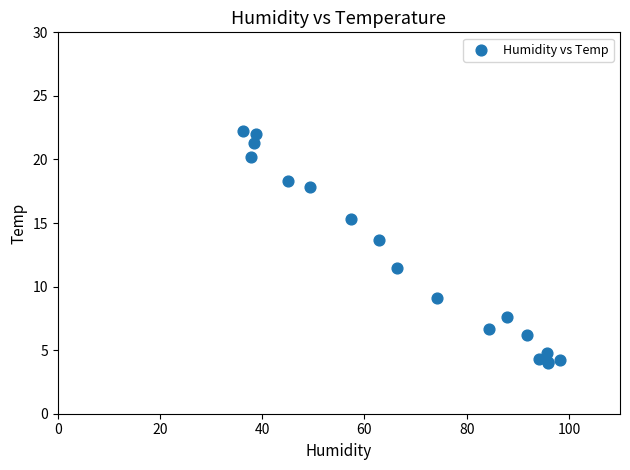

What Y value in the scatter plot is closest to 13?

13.7